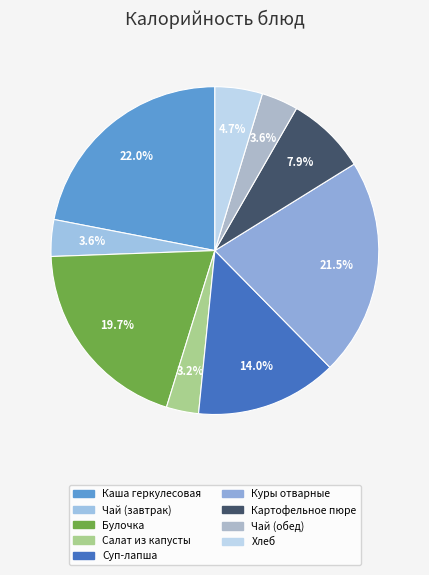

How many slices are in this pie chart?

9